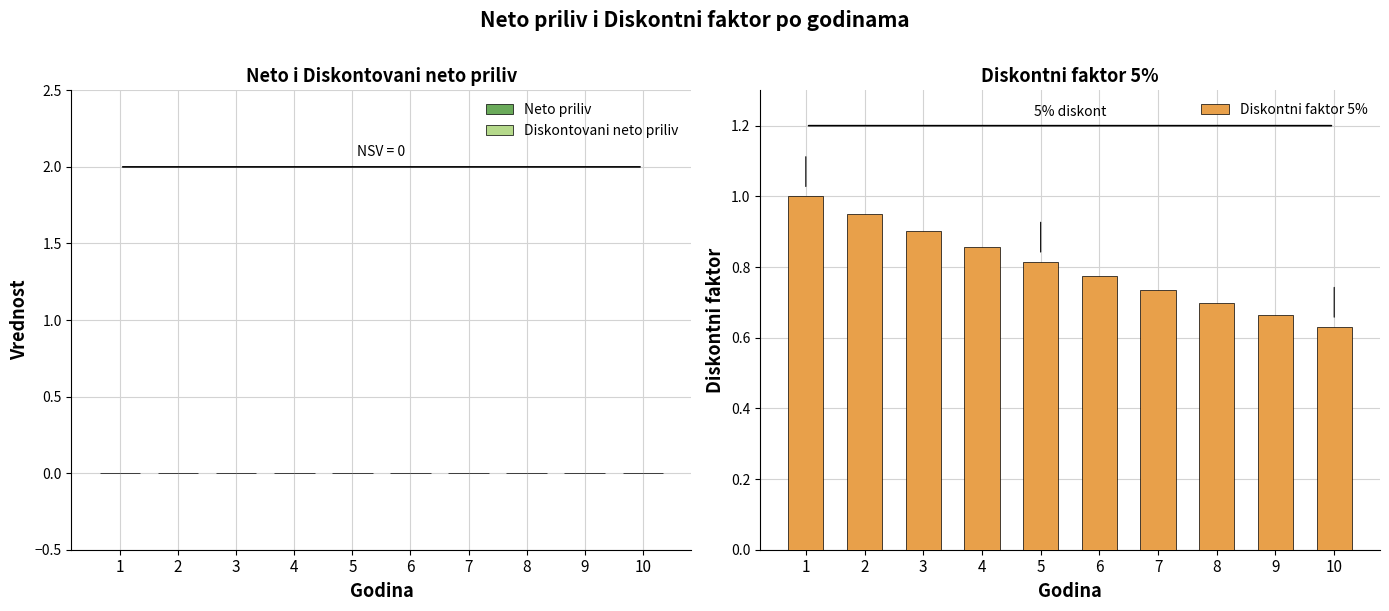

Which has a higher value, 4 or 7?

4